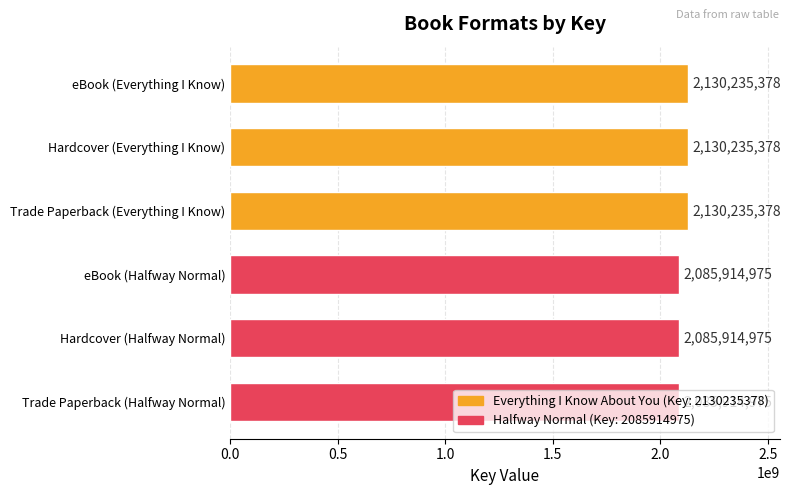

The chart shows a value of 2856618384 at eBook (Everything I Know). True or false?

False